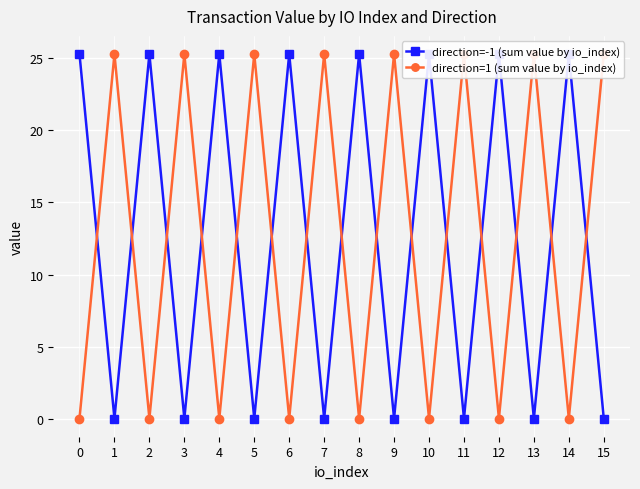

Reading right to left, what are all the values shown in this chart?

direction=-1 (sum value by io_index): 0.1	25.2	0.1	25.2	0.1	25.2	0.1	25.2	0.1	25.2	0.1	25.2	0.1	25.2	0.1	25.2
direction=1 (sum value by io_index): 25.2	0.1	25.2	0.1	25.2	0.1	25.2	0.1	25.2	0.1	25.2	0.1	25.2	0.1	25.2	0.1